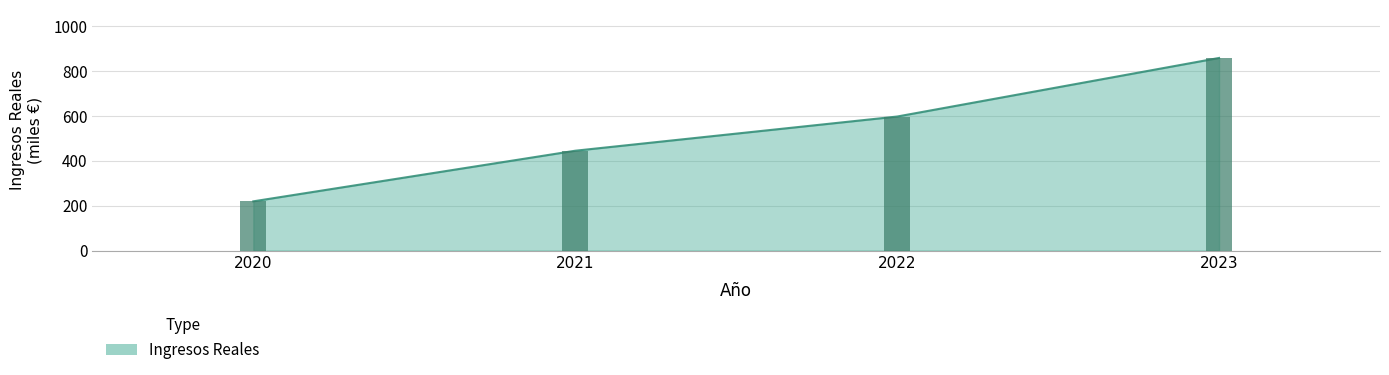

Is it true that the value at 2021 is 444.7?

True